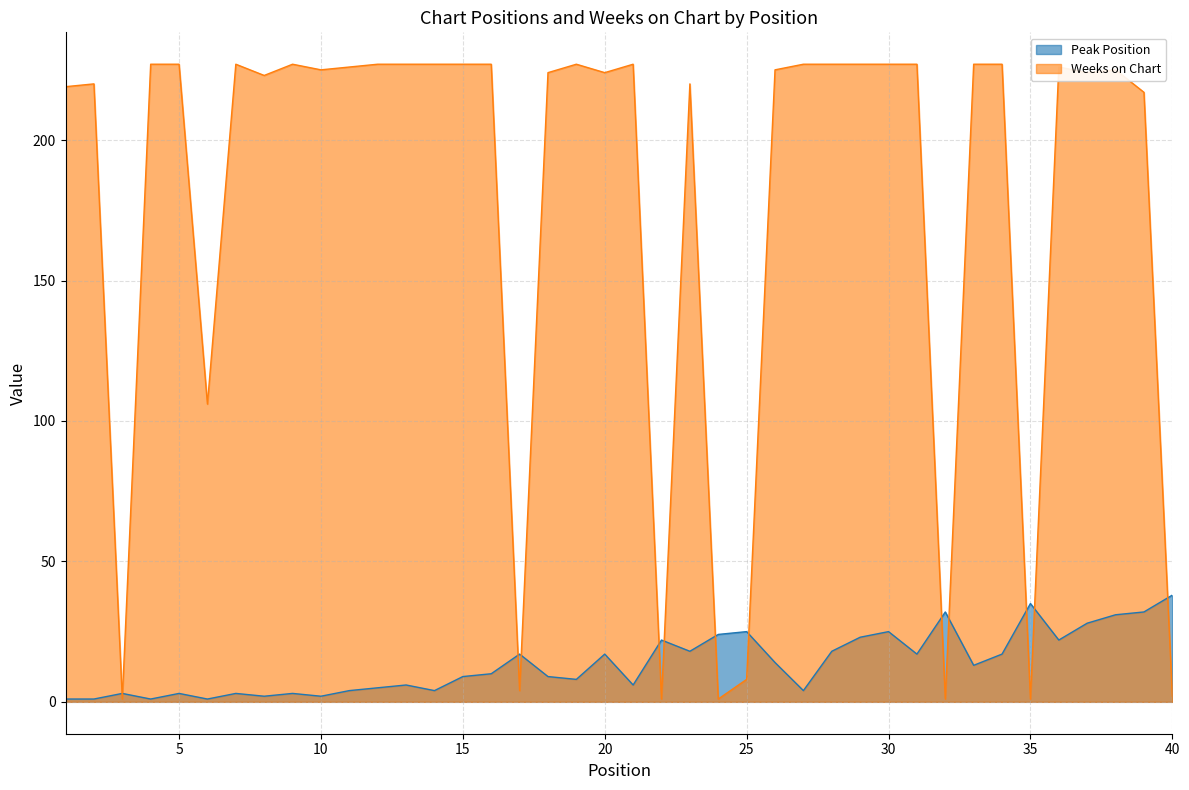

Rank the series by their average value, from highest to lowest.

Weeks on Chart, Peak Position